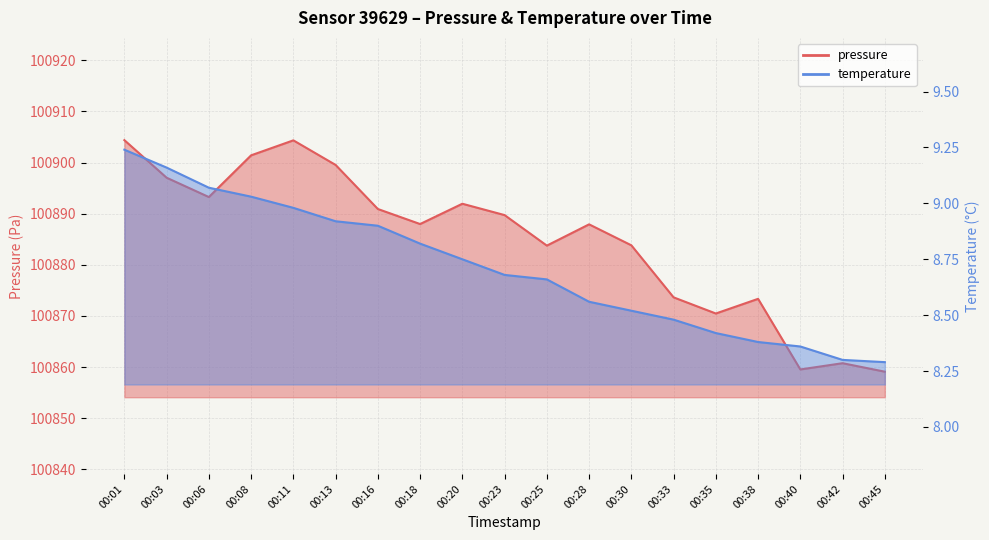

What is the difference between the highest and lowest values at 00:28?

100879.4